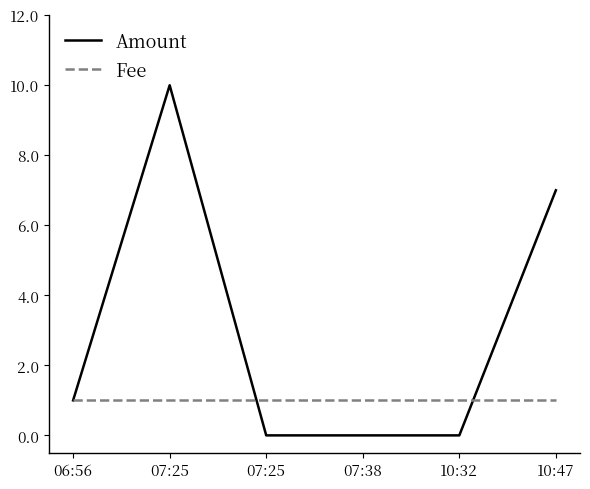

Does the chart display data point markers on the line(s)?

No